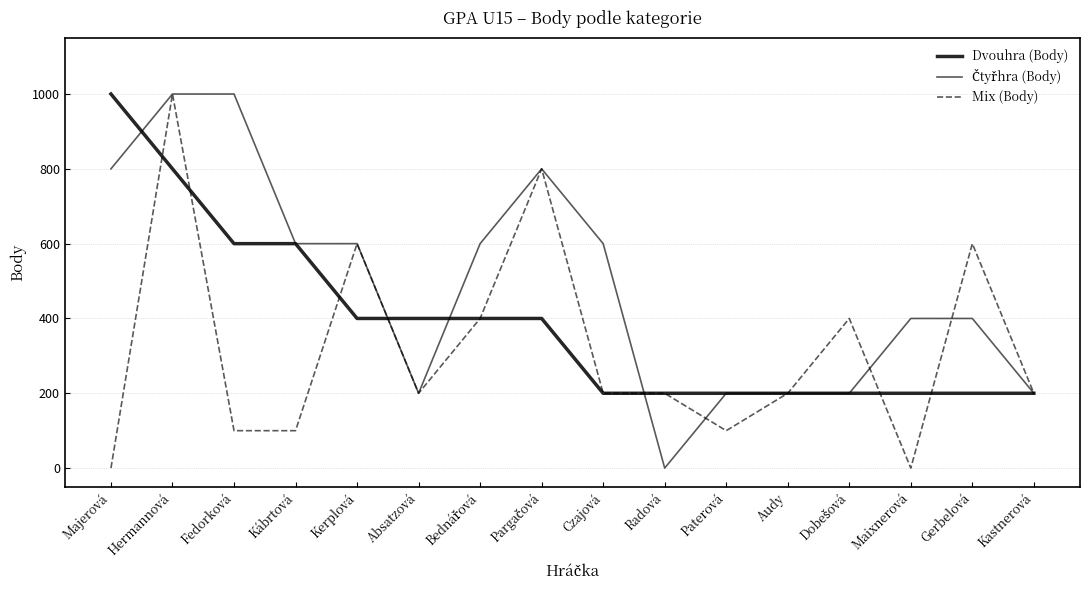

The Mix (Body) series shows 33 at Kábrtová. True or false?

False